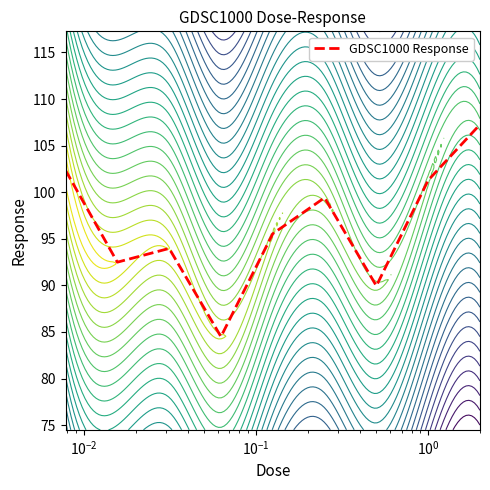

What is the minimum value for GDSC1000 Response?

84.5